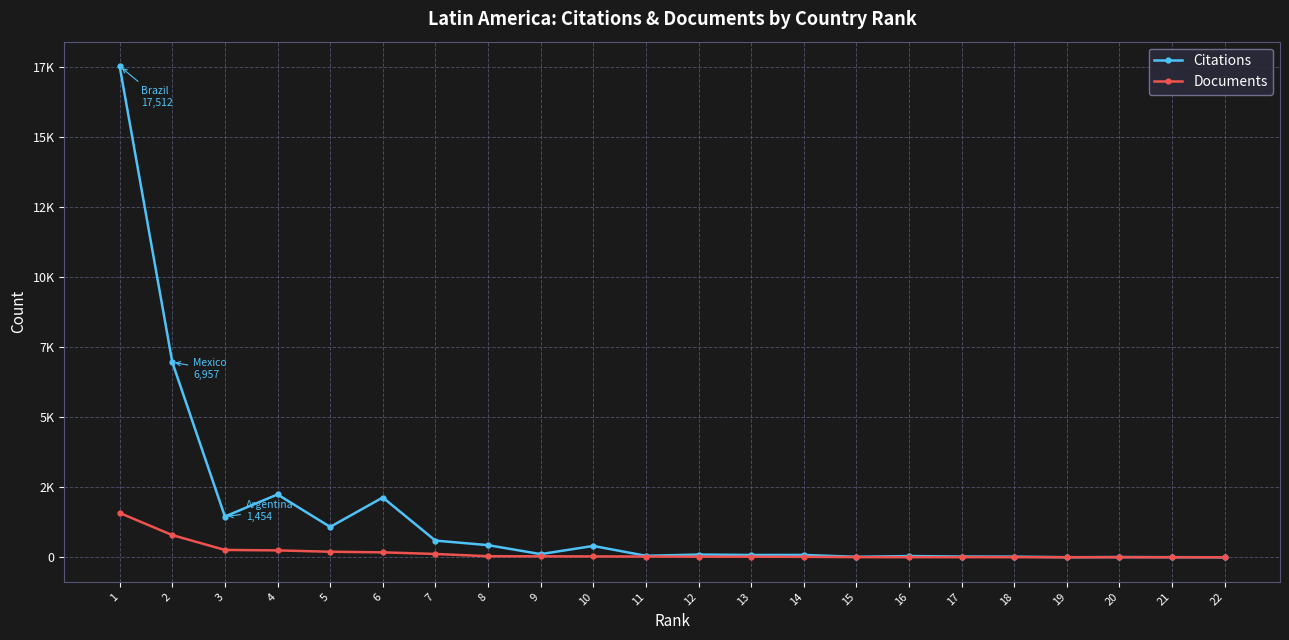

Which series has the widest spread of values?

Citations